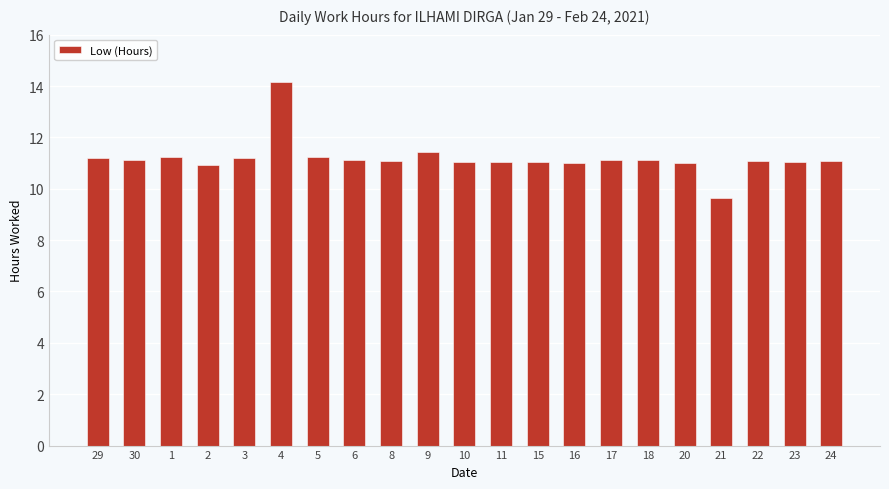

Which label corresponds to the largest value in the chart?

4